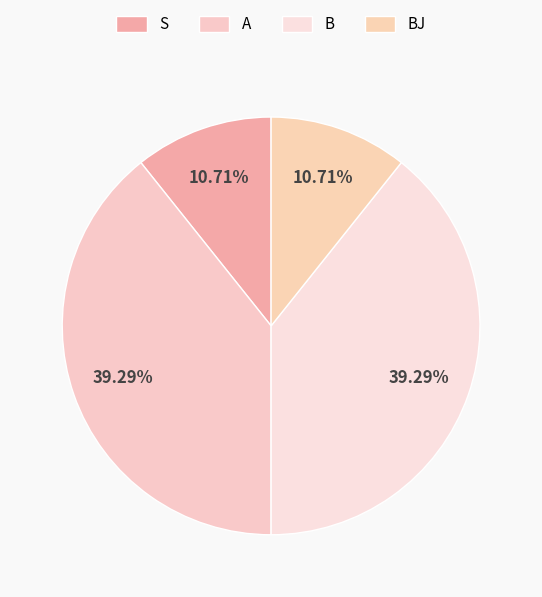

Rank the categories by value from lowest to highest.

S, BJ, A, B